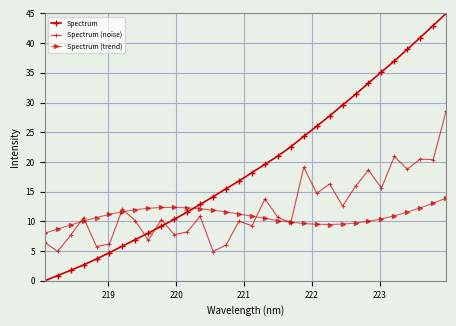

How many values in the Spectrum series exceed 18?

16